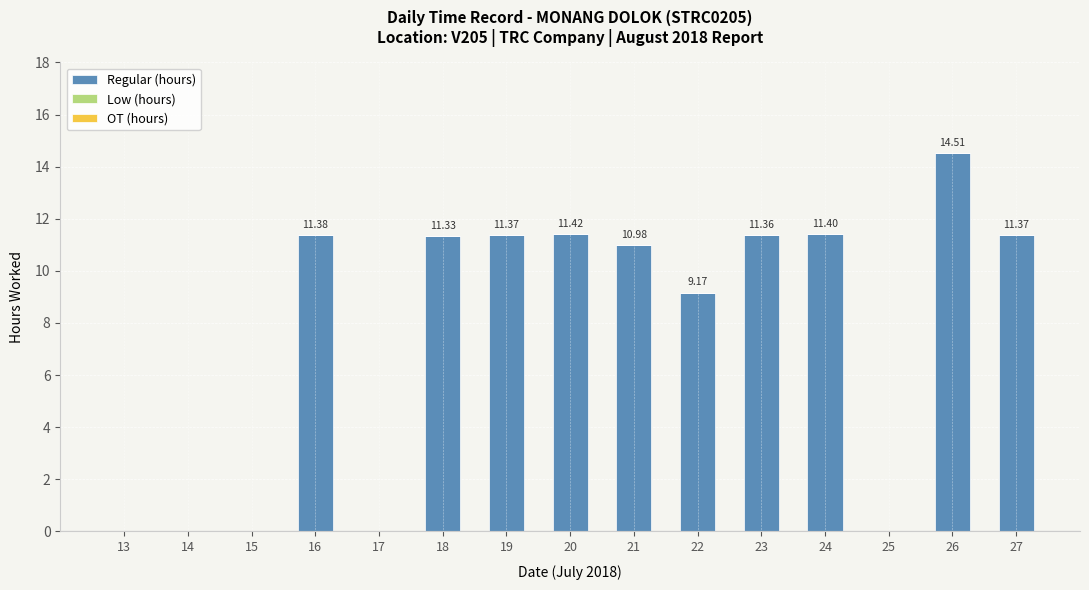

What is the change in value from 16 to 22?

-2.2